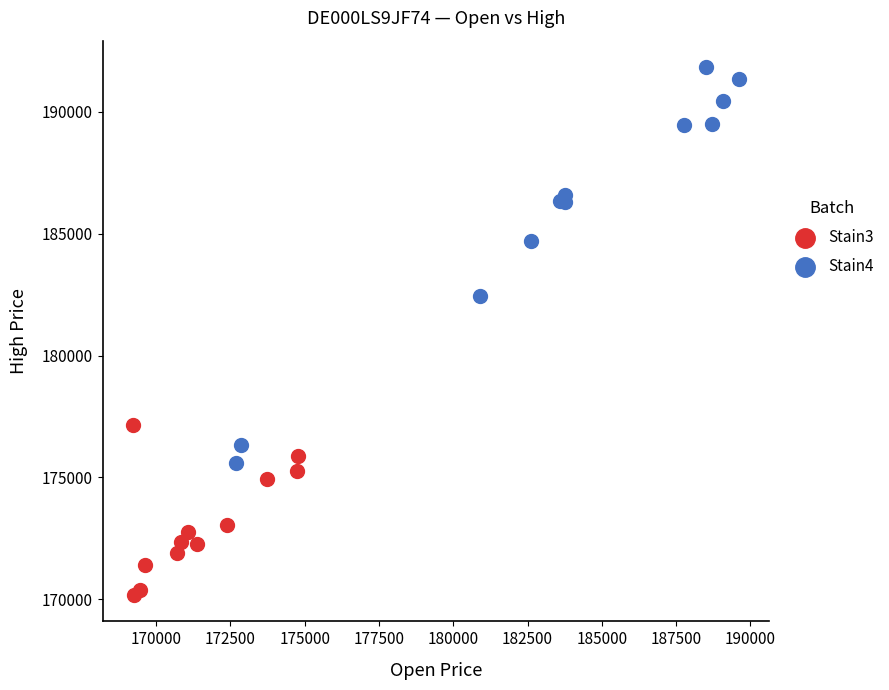

Which series contains the lowest Y value?

Stain3